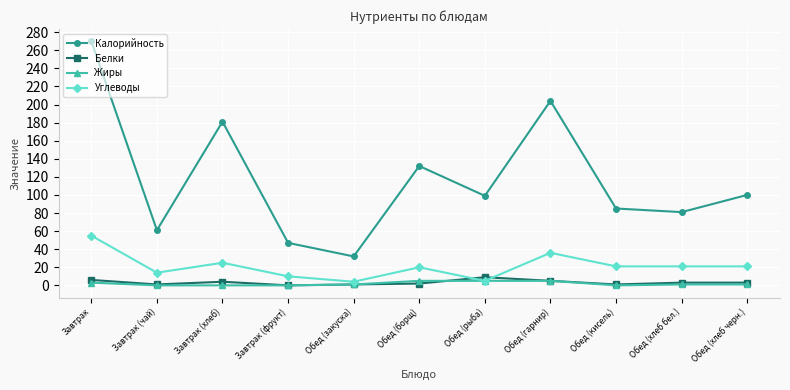

How many categories are shown in the chart?

11